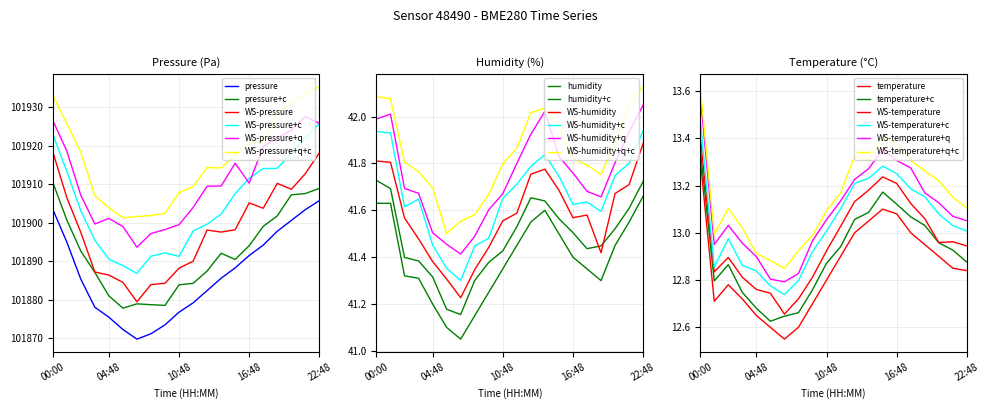

What is the smallest value displayed?

12.6